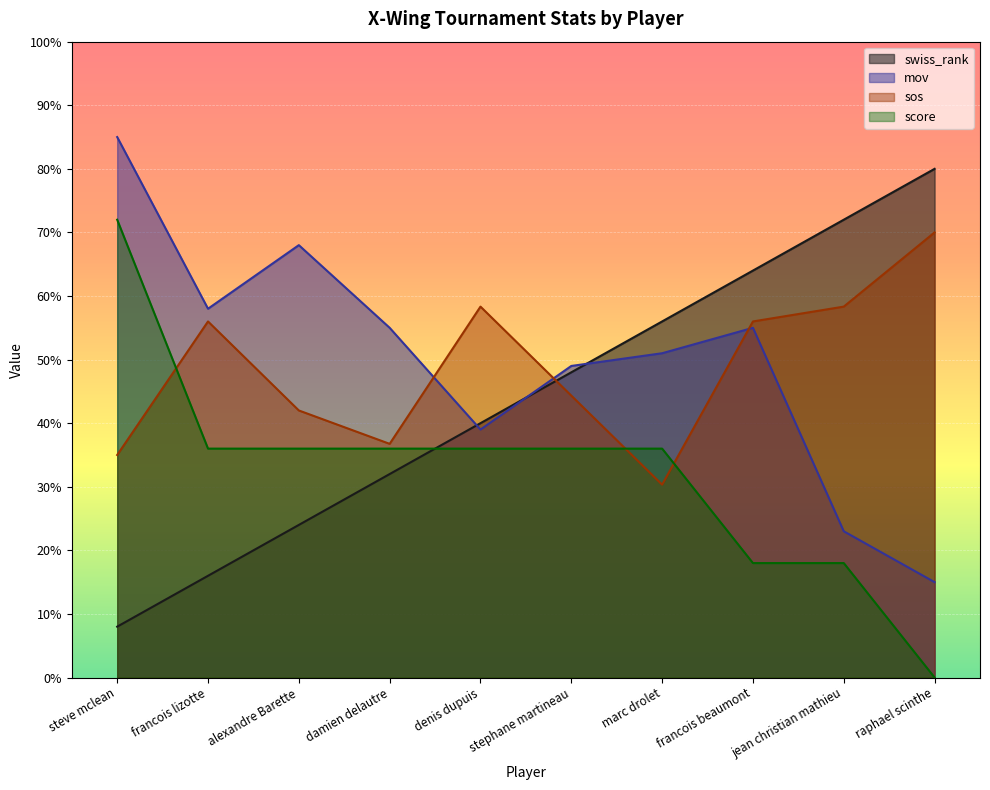

Between steve mclean and alexandre Barette, which series saw the biggest shift?

score